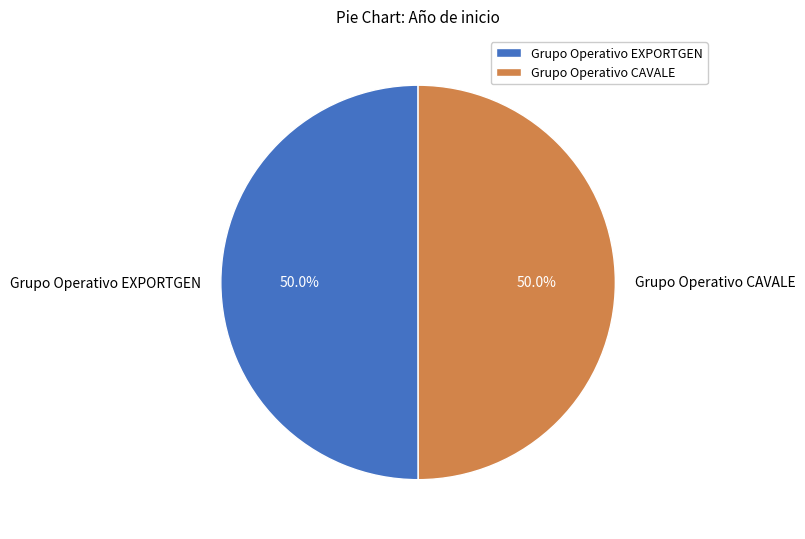

Approximately how many times larger is the value at Grupo Operativo EXPORTGEN compared to Grupo Operativo CAVALE?

1.0